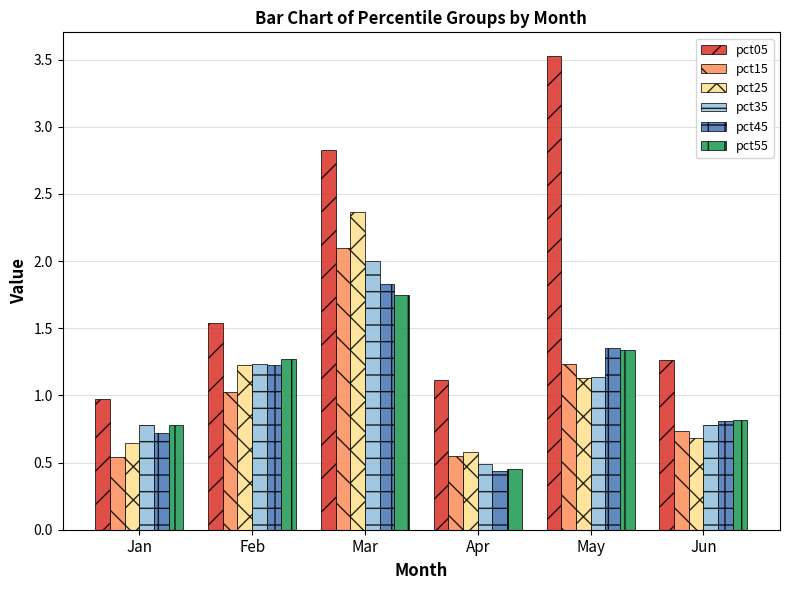

At how many categories does at least one series exceed 1?

5